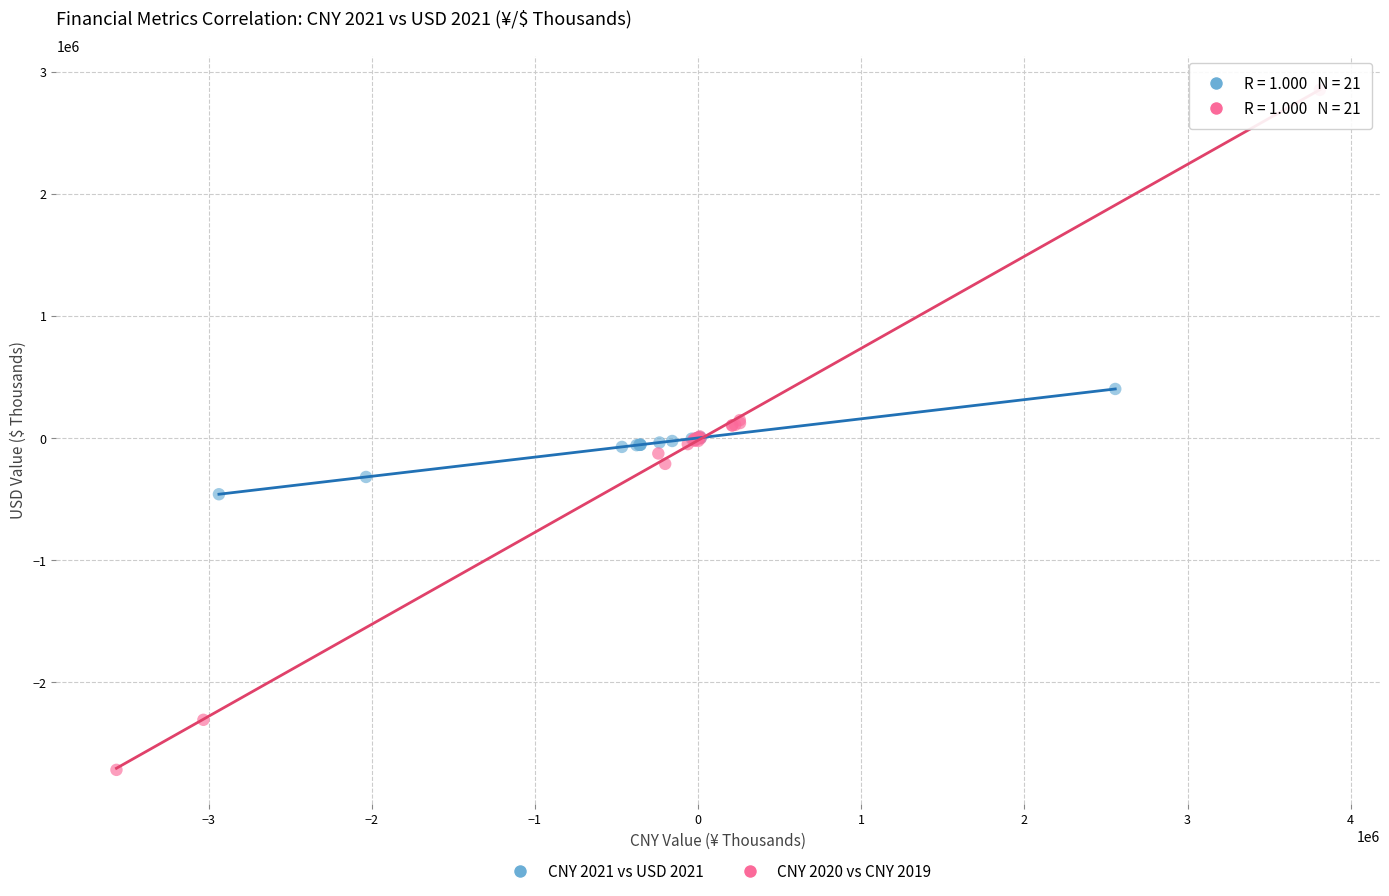

Which series contains the highest Y value?

CNY 2020 vs CNY 2019